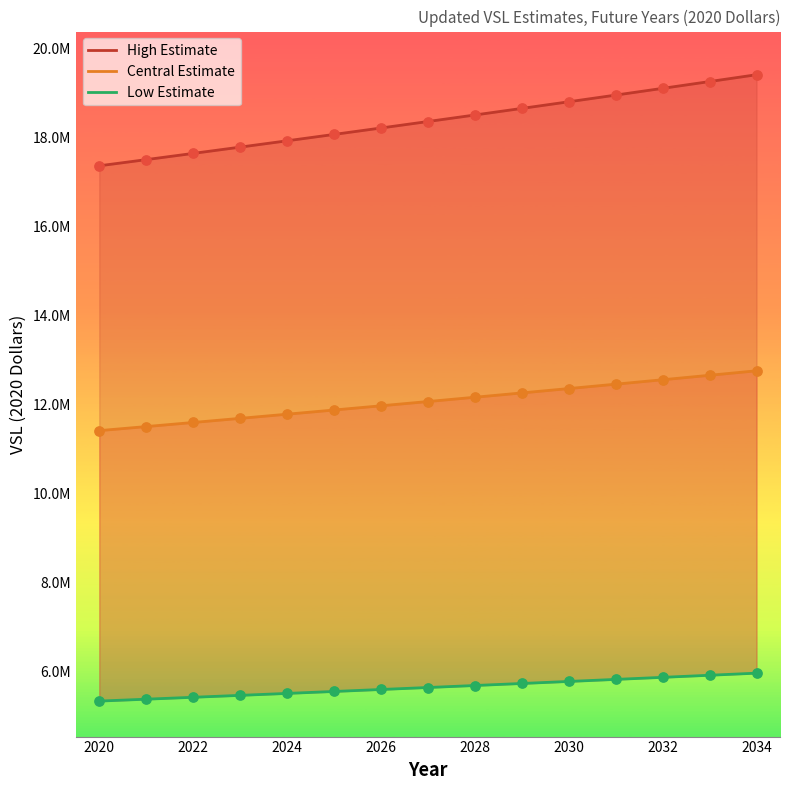

At how many categories does at least one series exceed 5582144?

15